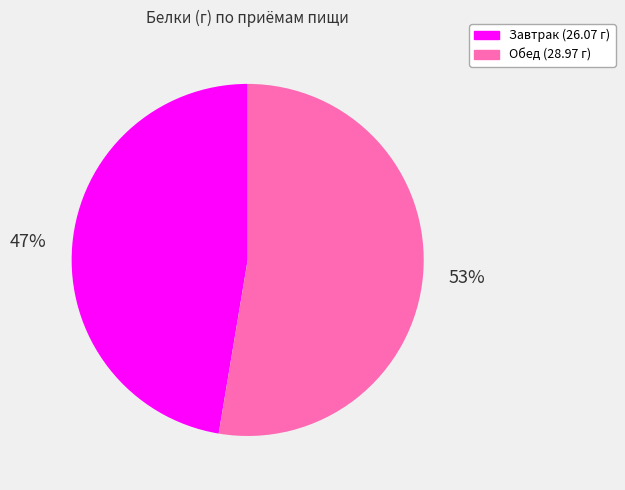

Do Завтрак (26.07 г) and Обед (28.97 г) together represent more than half of the pie?

Yes